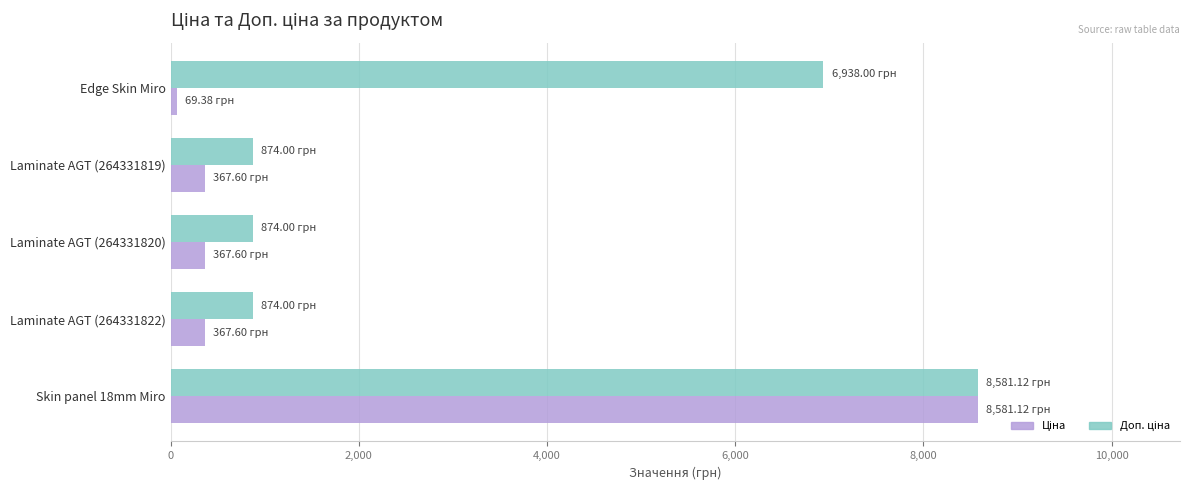

What is the total value across all series at Laminate AGT (264331822)?

1241.6